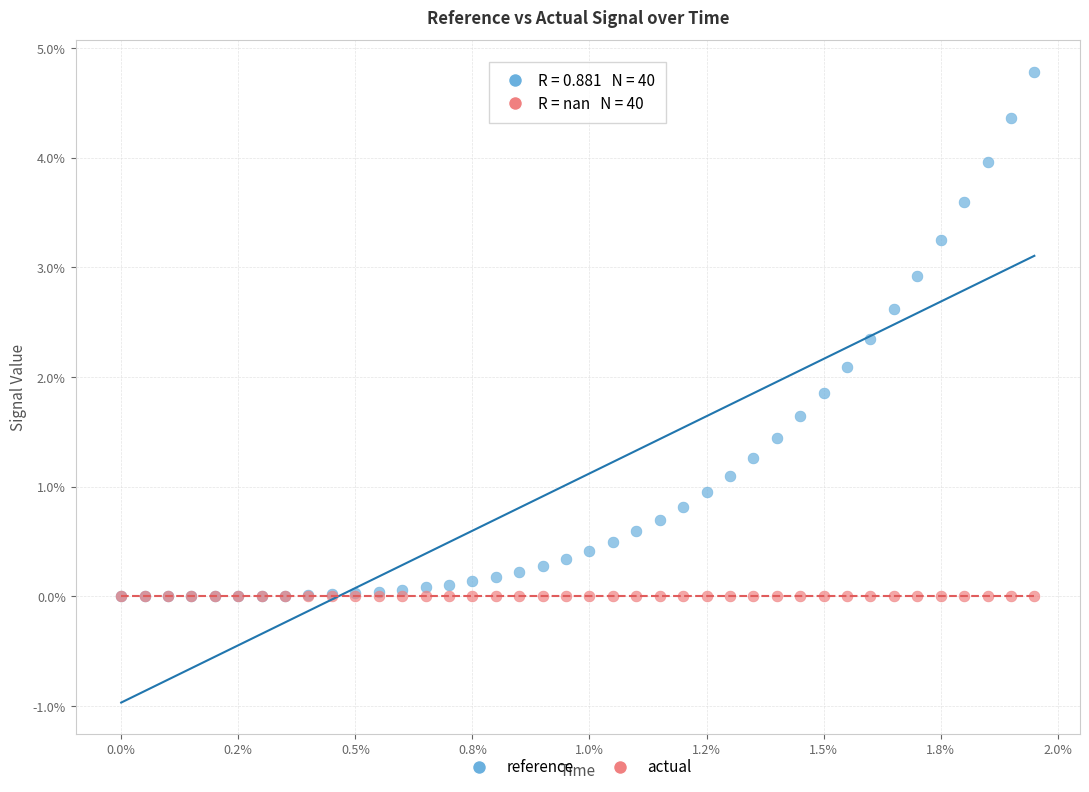

What are all the series names shown in the legend?

reference, actual